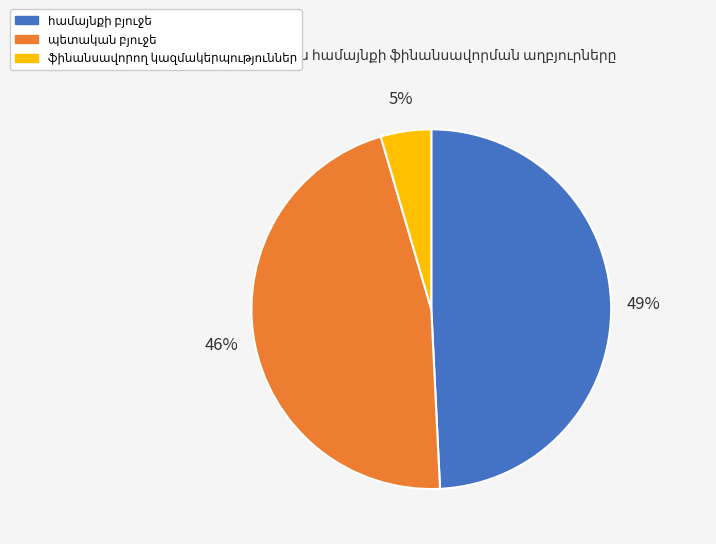

Is there a majority slice in this chart?

No